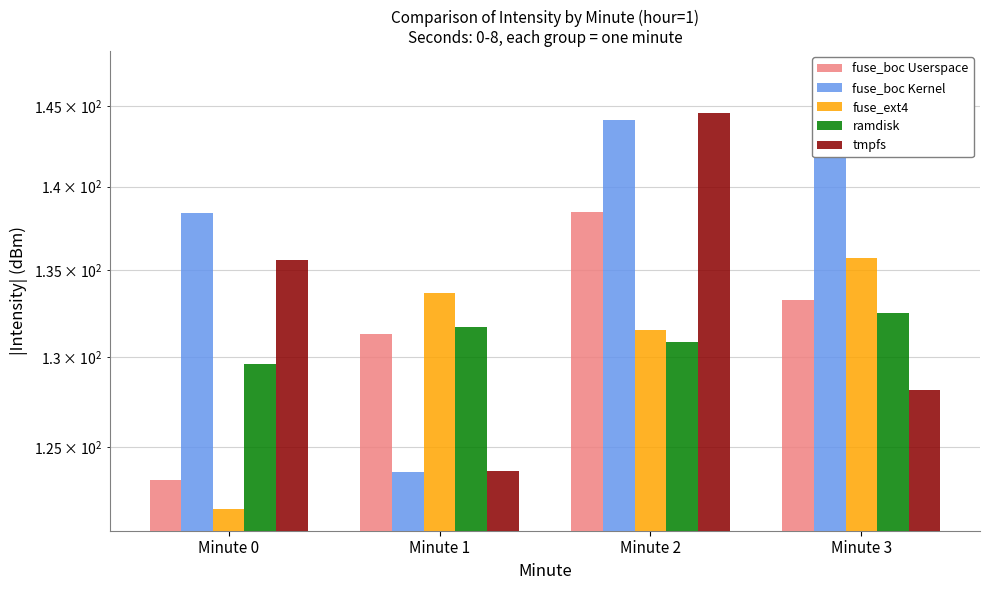

How many bars are there in total?

20